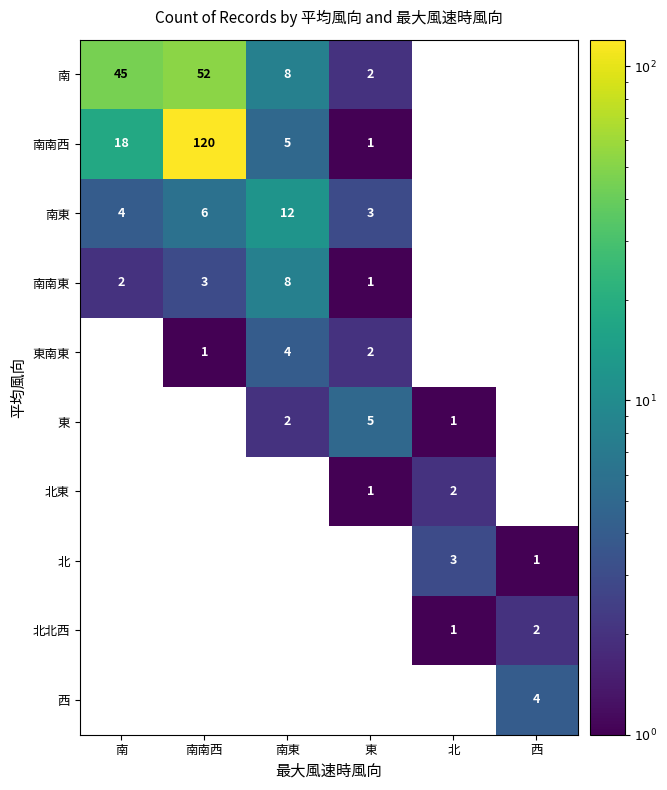

What is the total value across all series at 南?

69